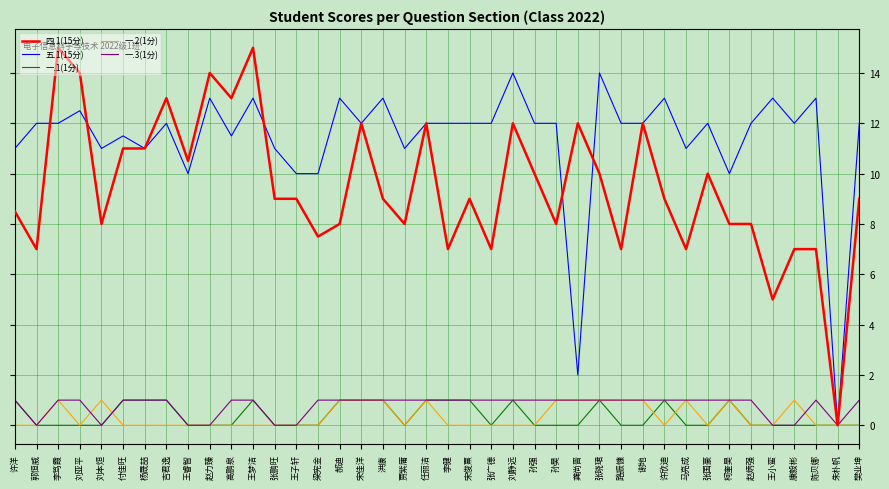

What are all the series names shown in the legend?

四.1(15分), 五.1(15分), 一.1(1分), 一.2(1分), 一.3(1分)